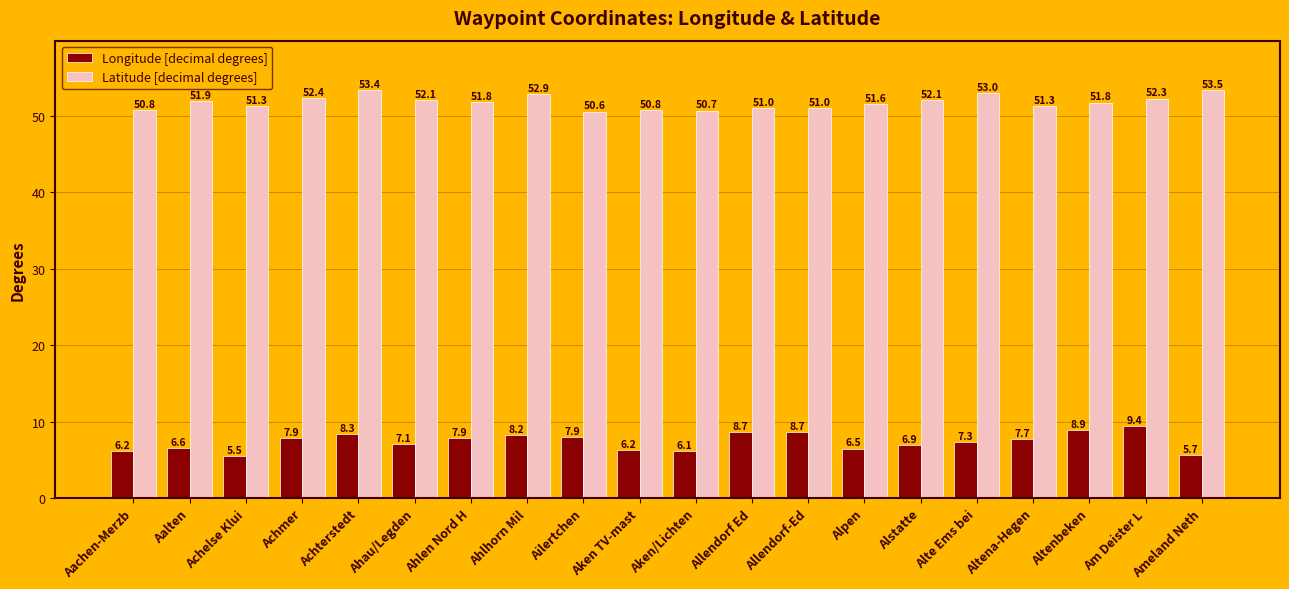

How many bars are there in each group?

2